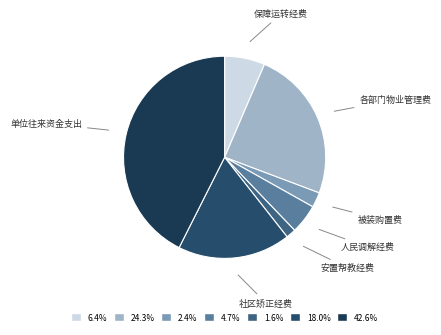

Does 社区矫正经费 represent more than half of the total?

No